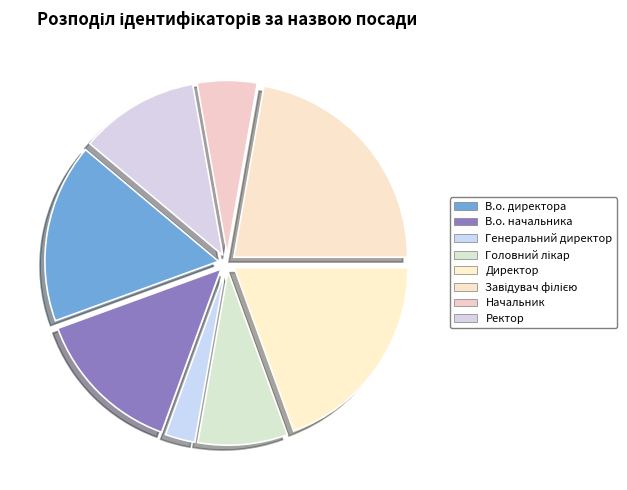

To the nearest percent, what is the average slice percentage?

12%